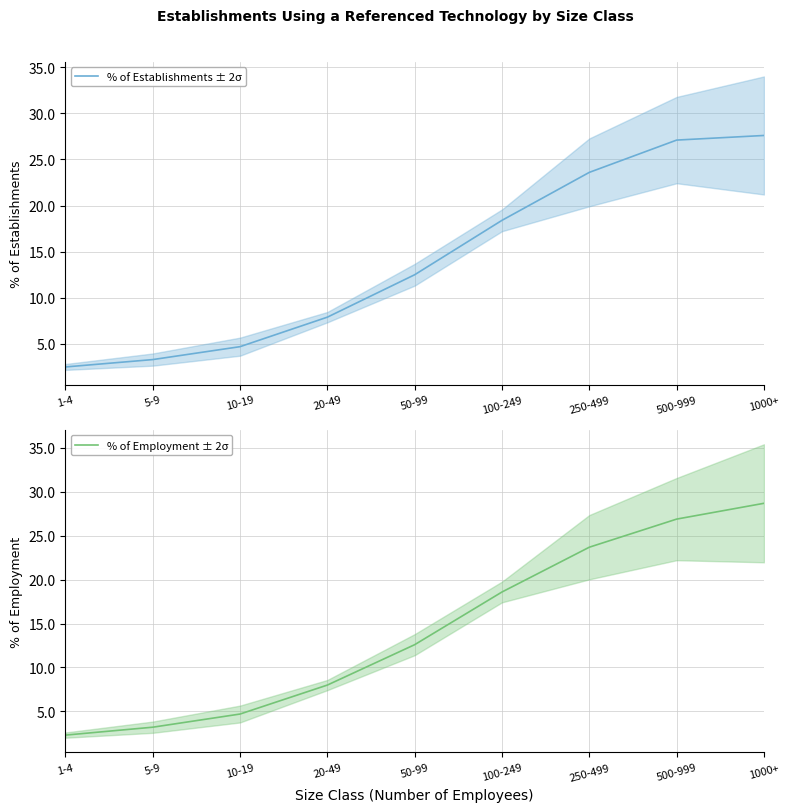

How many lines are shown in the chart?

2